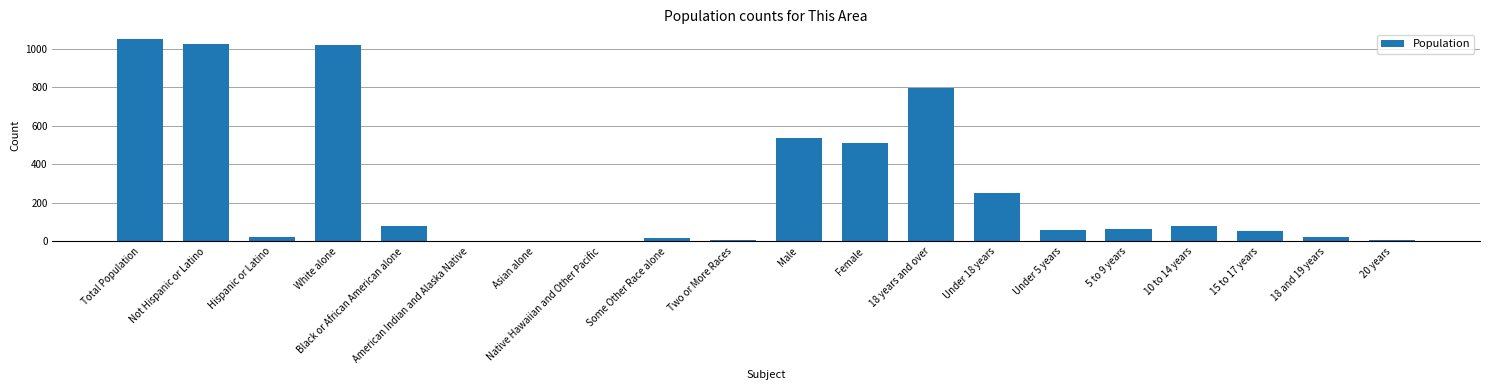

Is it true that the value at Not Hispanic or Latino is 214?

False